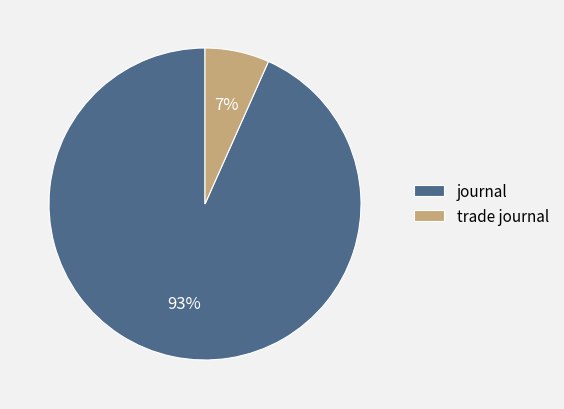

Rank the categories by value from lowest to highest.

trade journal, journal